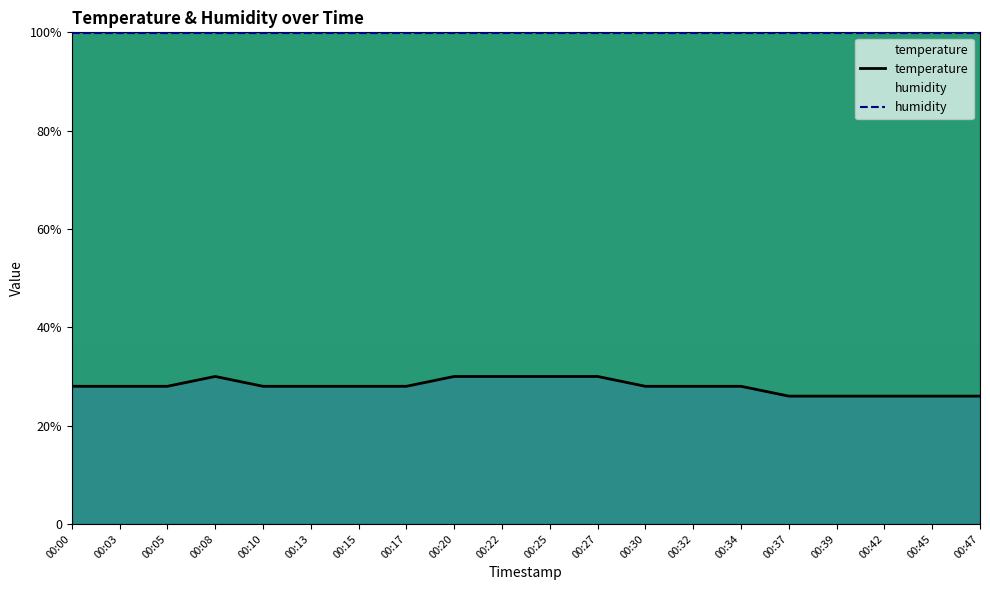

At which category is the sum across all series the highest?

00:08